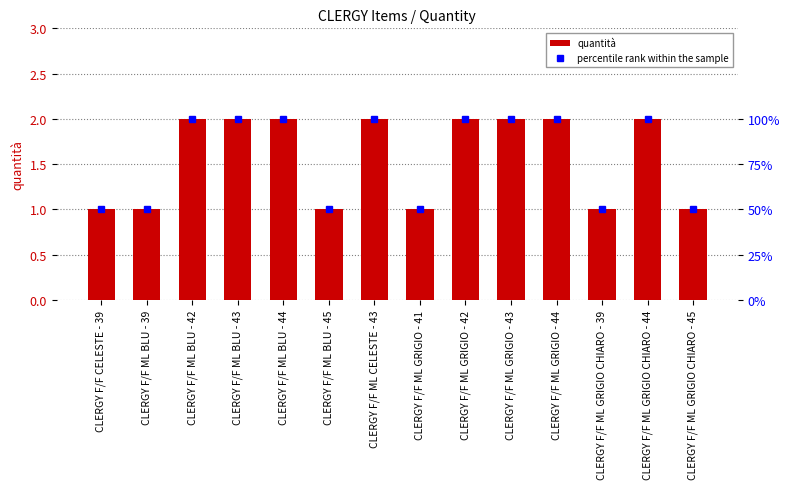

At how many categories does at least one series exceed 50?

8